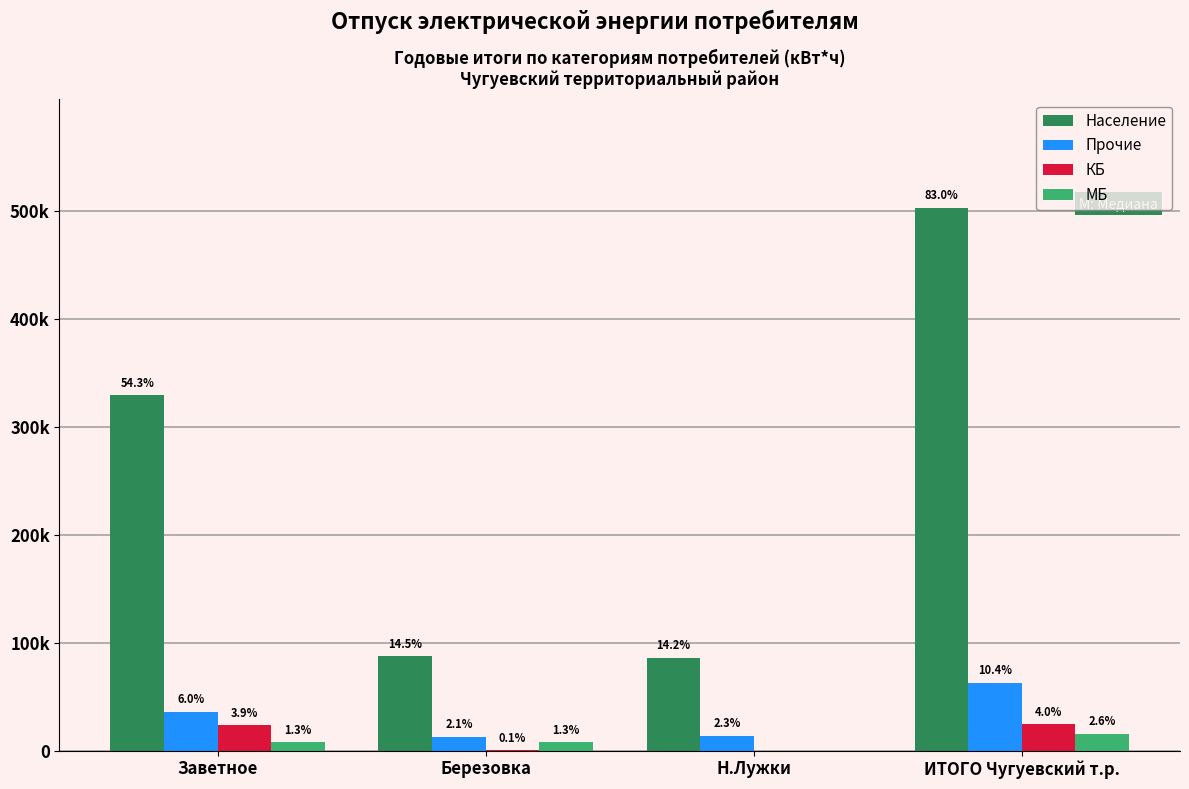

Which series has the largest total across all categories?

Население